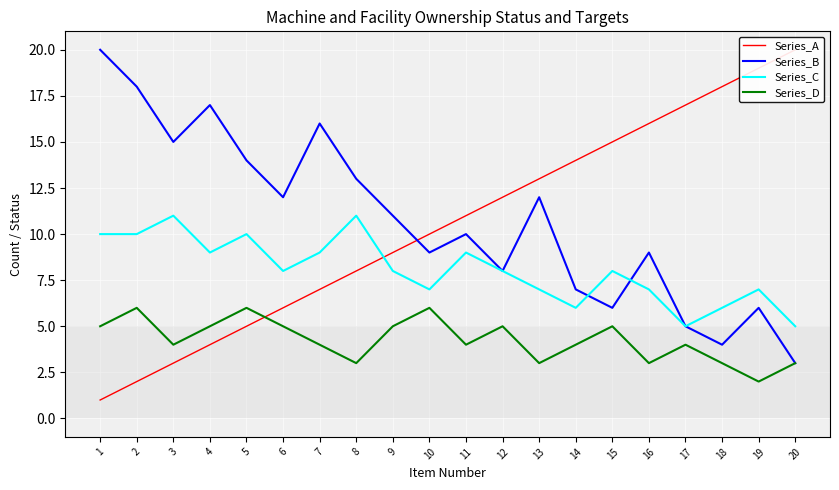

How many interior local valleys does the Series_B series have?

6